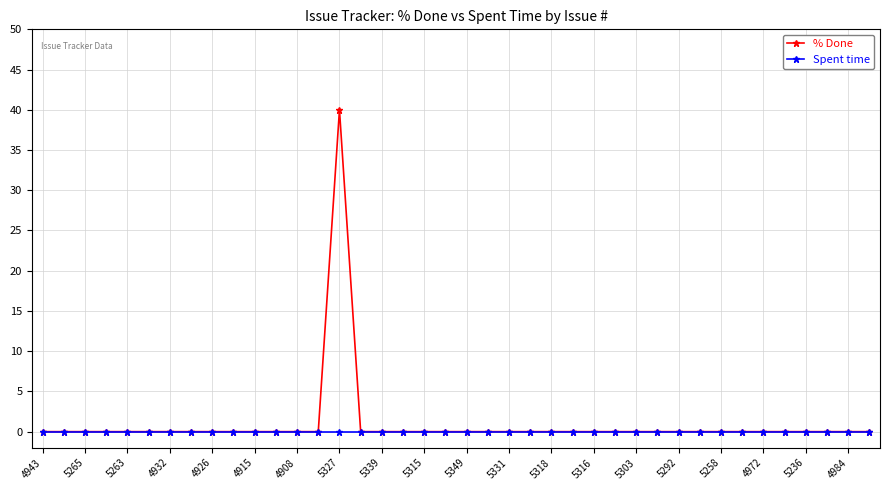

How many lines are shown in the chart?

2